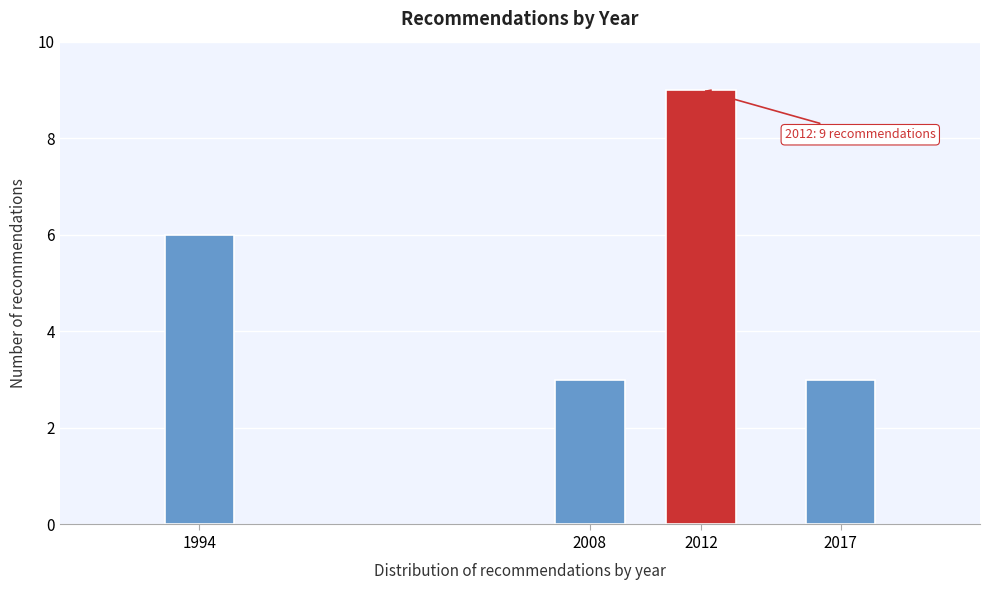

Reading left to right, transcribe all the data shown in this chart.

6	3	9	3